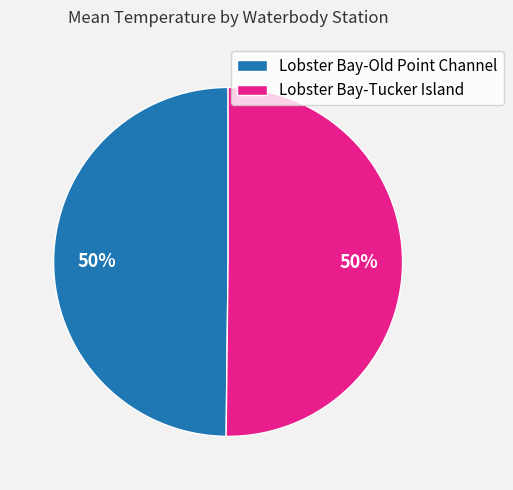

Approximately how many times larger is the value at Lobster Bay-Old Point Channel compared to Lobster Bay-Tucker Island?

1.0